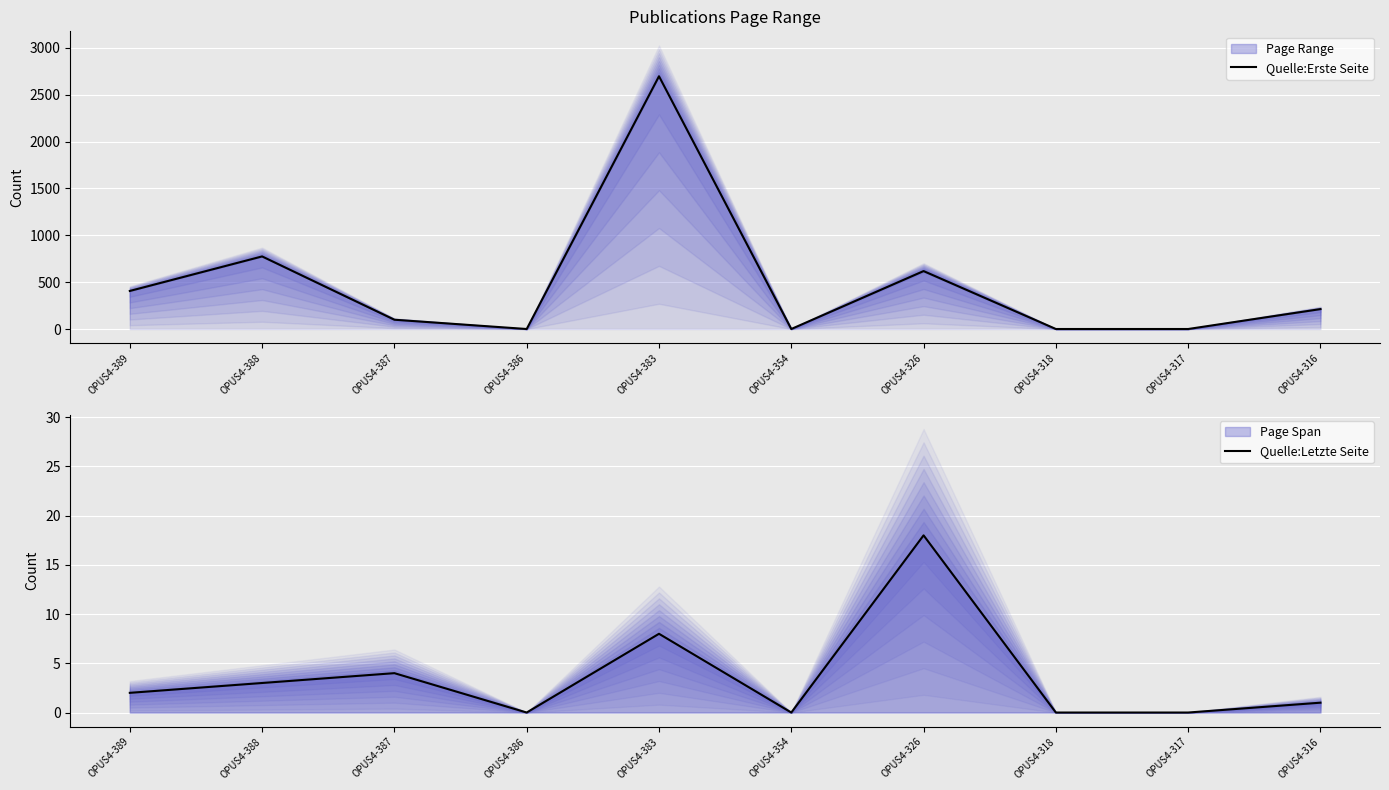

At which label does Quelle:Letzte Seite first exceed 2?

OPUS4-388